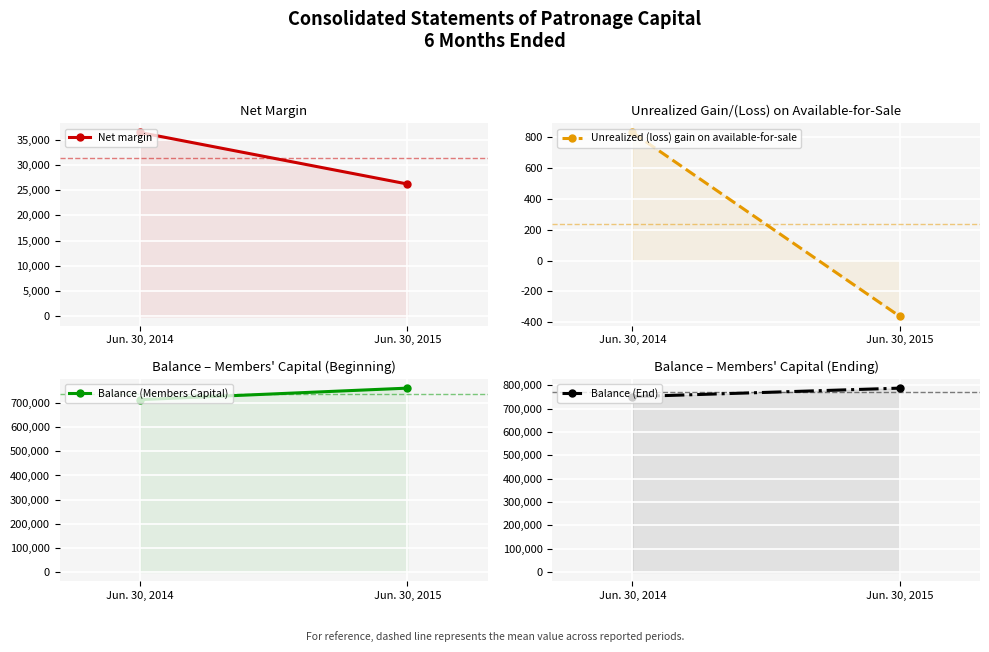

Rank the series by their maximum value, from highest to lowest.

Balance (End), Balance (Members Capital), Net margin, Unrealized (loss) gain on available-for-sale